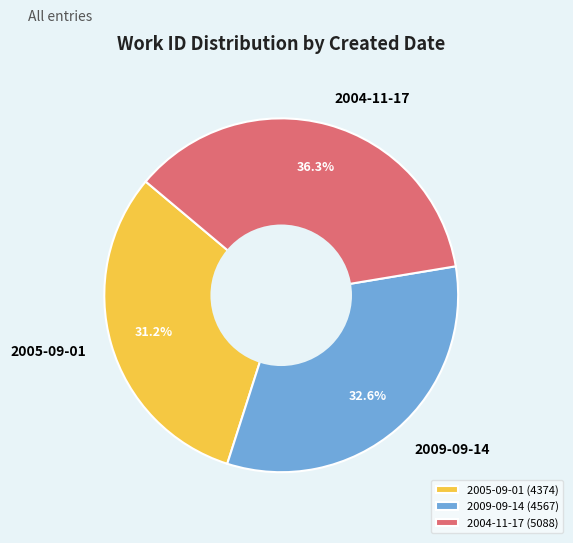

To the nearest percent, what is the average slice percentage?

33%